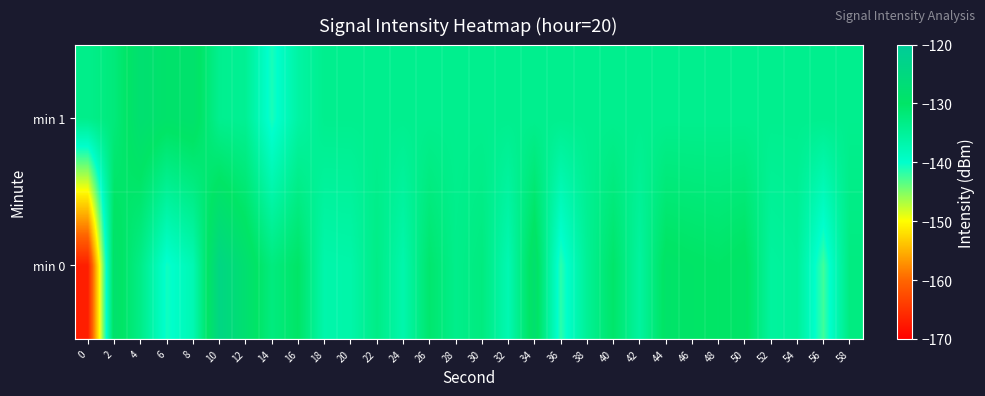

Rank the series by their maximum value, from highest to lowest.

min 0, min 1